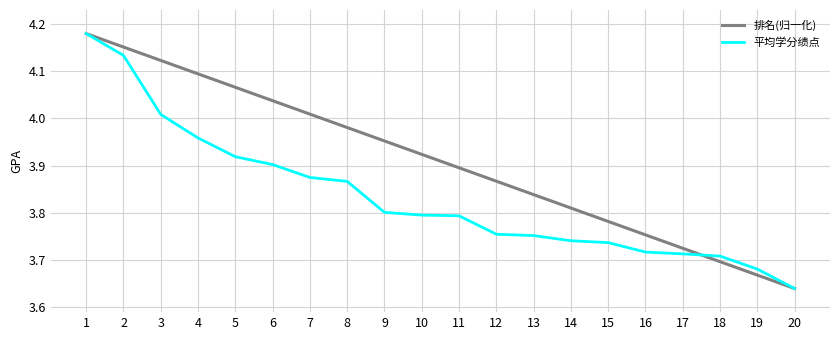

What are all the series names shown in the legend?

排名(归一化), 平均学分绩点